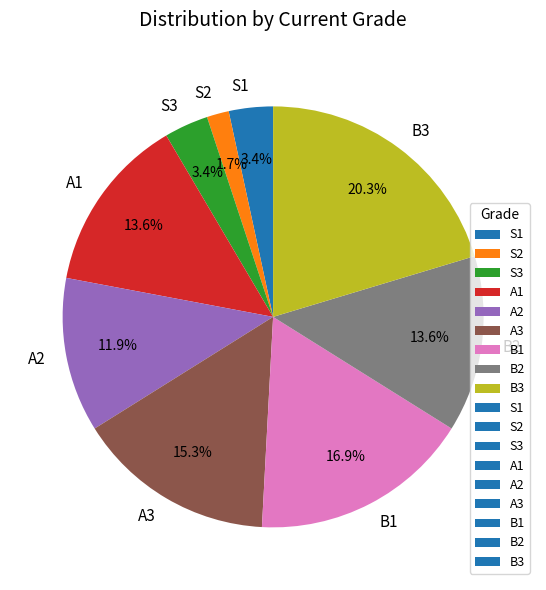

The B1 slice represents 17% of the pie. True or false?

True